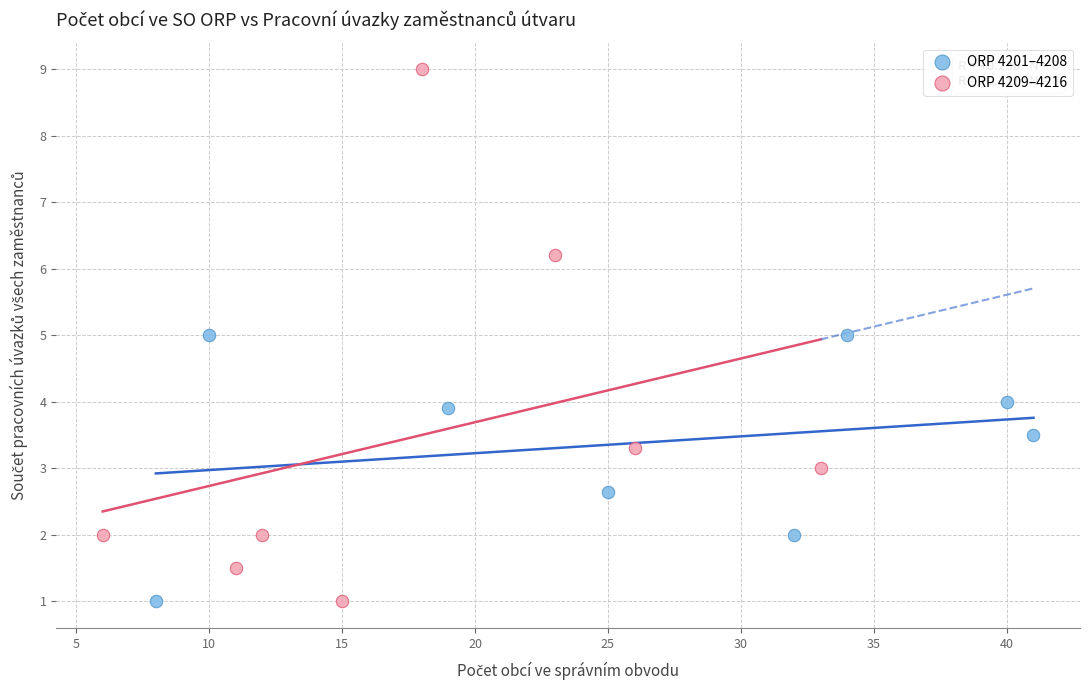

Which series contains the highest Y value?

ORP 4209–4216